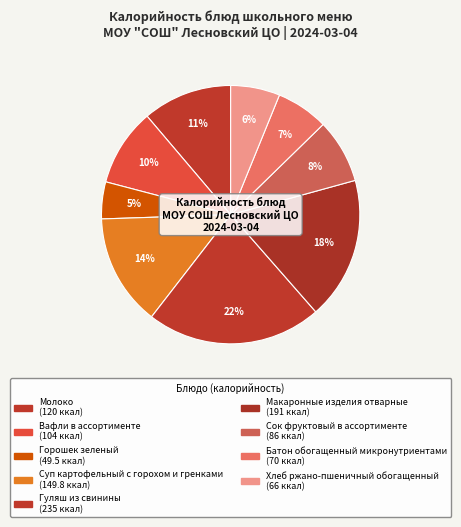

Combined, do Гуляш из свинины and Сок фруктовый в ассортименте account for over 50%?

No